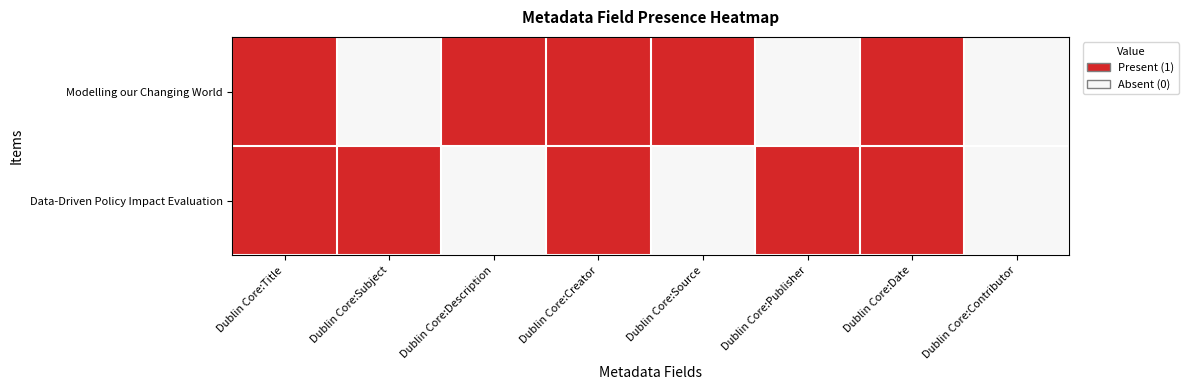

Reading left to right, transcribe all the data shown in this chart.

Modelling our Changing World: Dublin Core:Title=1	Dublin Core:Subject=0	Dublin Core:Description=1	Dublin Core:Creator=1	Dublin Core:Source=1	Dublin Core:Publisher=0	Dublin Core:Date=1	Dublin Core:Contributor=0
Data-Driven Policy Impact Evaluation: Dublin Core:Title=1	Dublin Core:Subject=1	Dublin Core:Description=0	Dublin Core:Creator=1	Dublin Core:Source=0	Dublin Core:Publisher=1	Dublin Core:Date=1	Dublin Core:Contributor=0